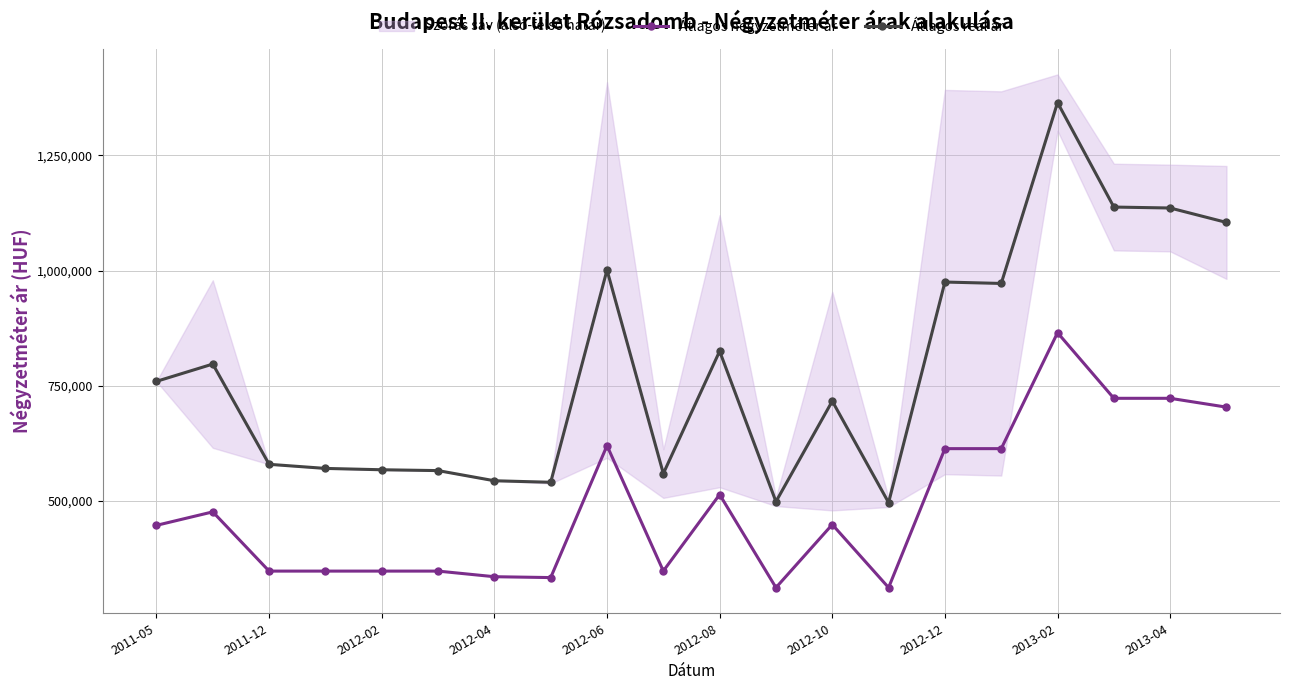

True or false: Átlagos négyzetméter ár and Átlagos reál ár intersect in this chart.

False